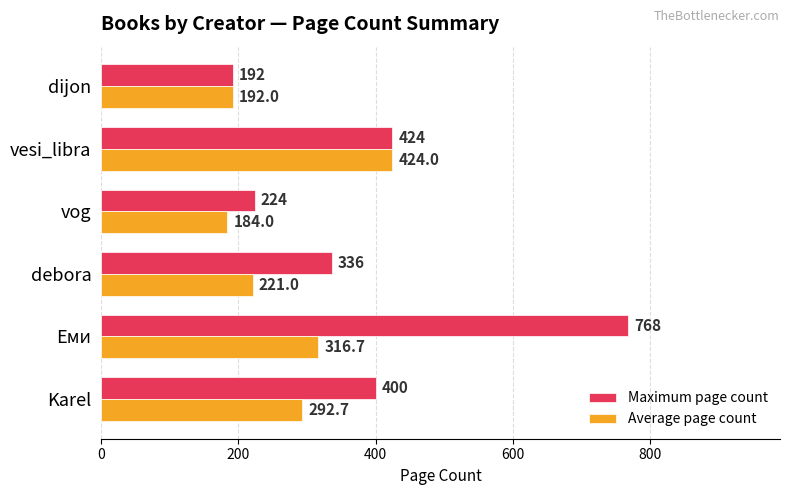

Which series has the largest total across all categories?

Maximum page count